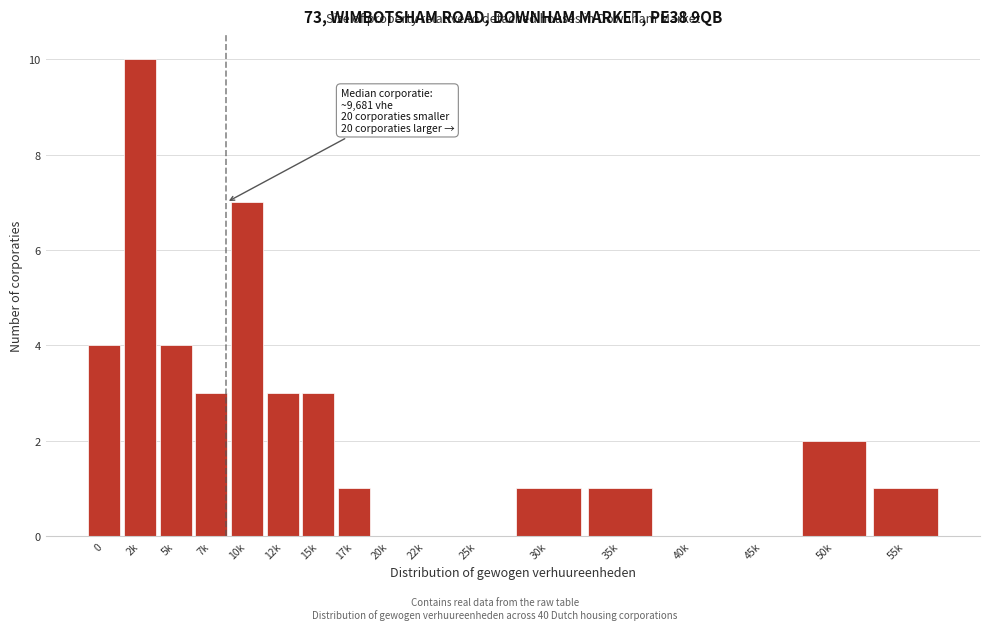

Reading left to right, what are all the values shown in this chart?

0=4	2k=10	5k=4	7k=3	10k=7	12k=3	15k=3	17k=1	20k=0	22k=0	25k=0	30k=1	35k=1	40k=0	45k=0	50k=2	55k=1